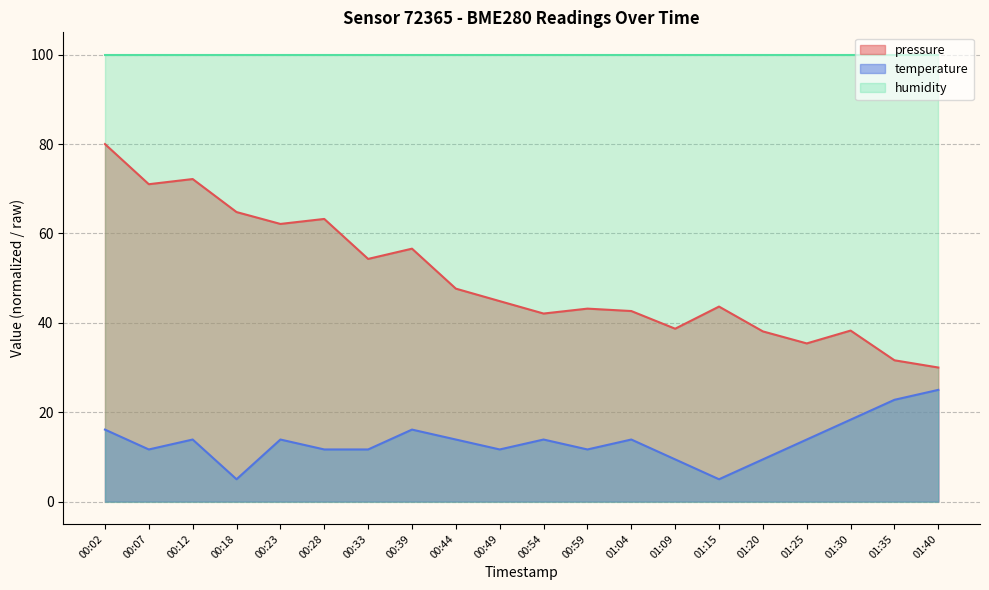

List the series in order of their overall mean, lowest first.

temperature, pressure, humidity